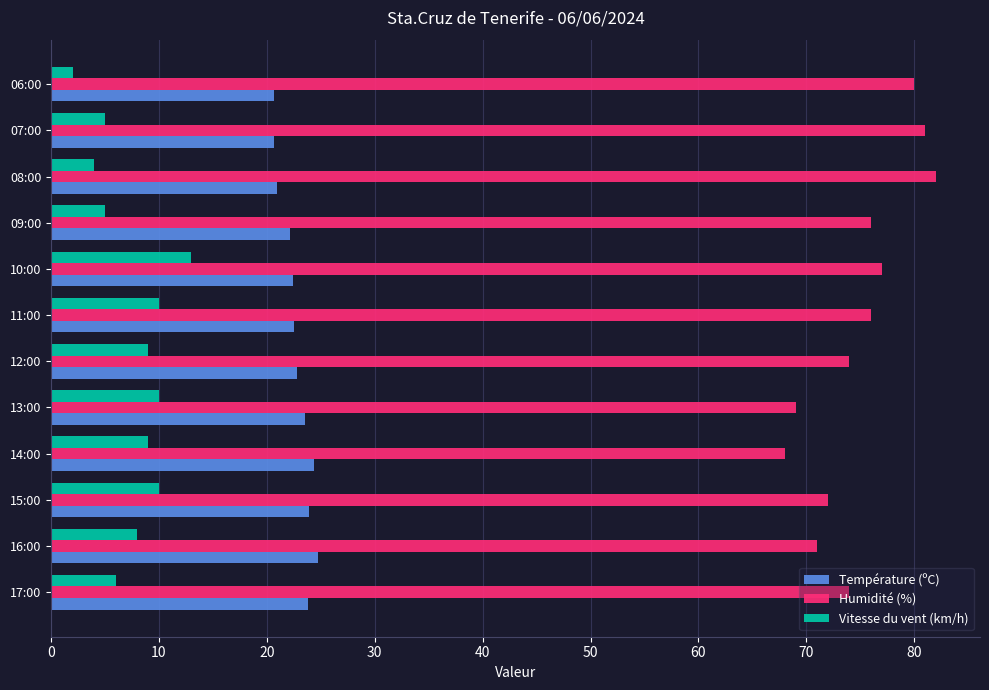

What is the spread (max minus min) of values at 08:00?

78.0